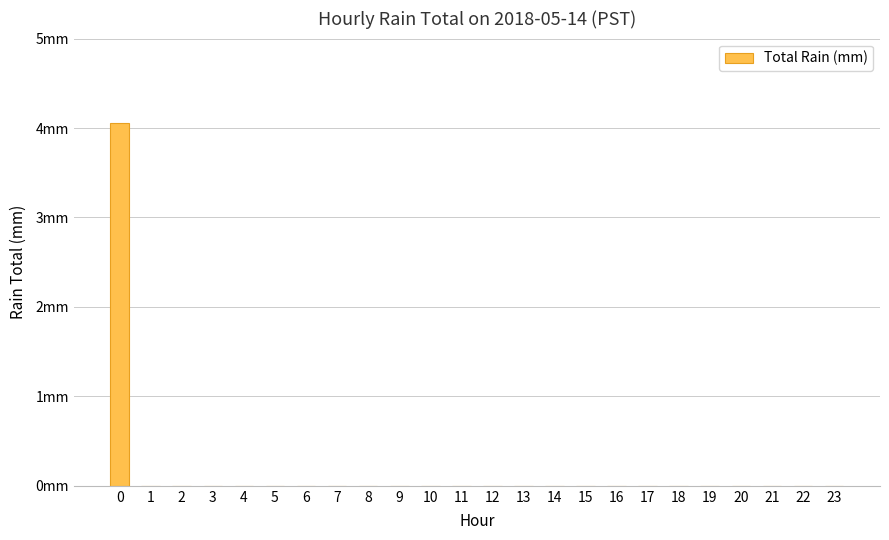

Reading left to right, list all the values displayed in this chart.

0=4.1	1=0.0	2=0.0	3=0.0	4=0.0	5=0.0	6=0.0	7=0.0	8=0.0	9=0.0	10=0.0	11=0.0	12=0.0	13=0.0	14=0.0	15=0.0	16=0.0	17=0.0	18=0.0	19=0.0	20=0.0	21=0.0	22=0.0	23=0.0